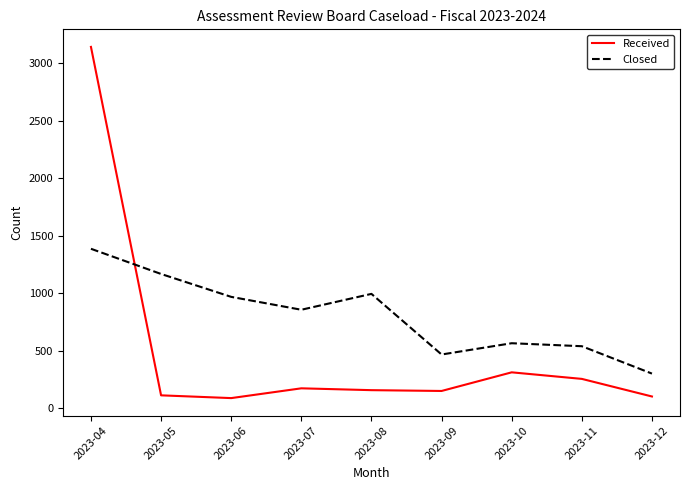

Which series ends up on top after the final intersection of Closed and Received?

Closed